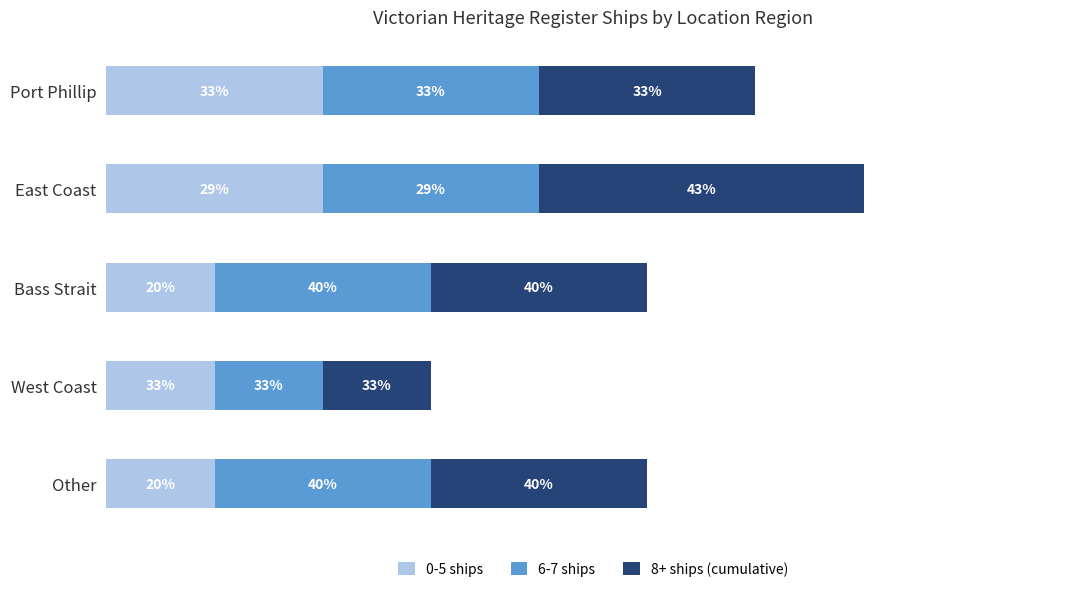

What are all the series names shown in the legend?

0-5 ships, 6-7 ships, 8+ ships (cumulative)